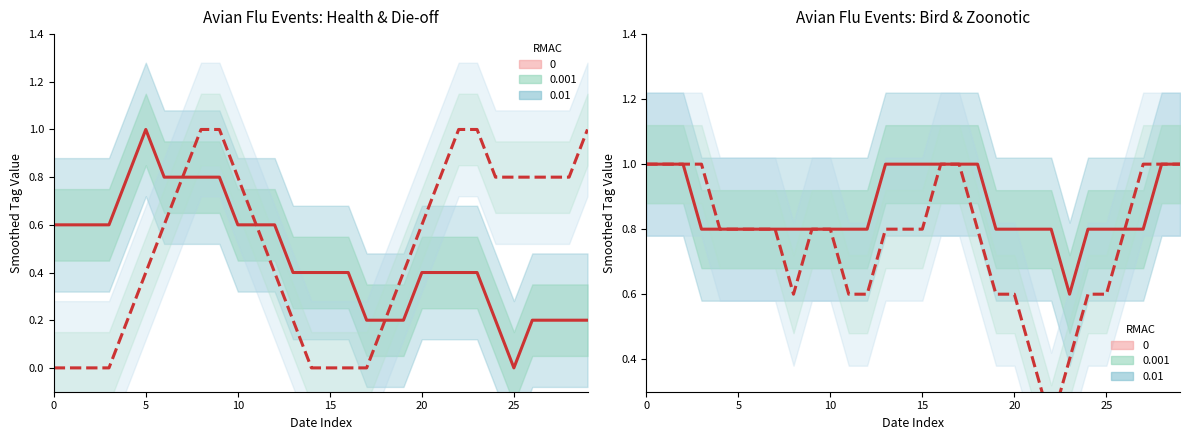

Is this an area chart (filled region under the line)?

No